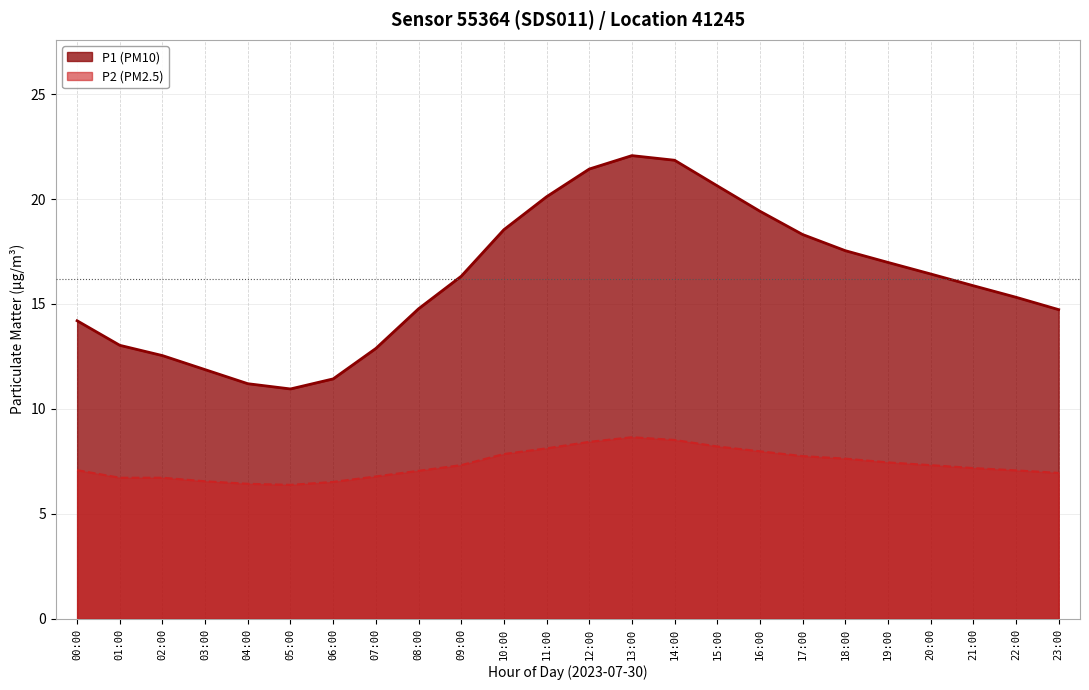

What is the highest value of the P2 series?

8.7